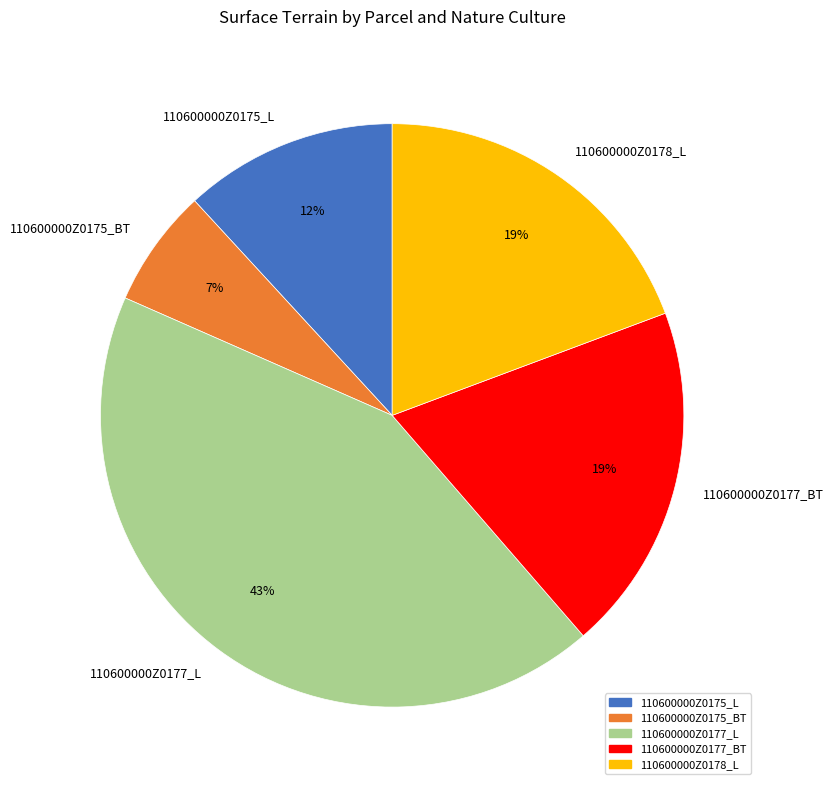

Which category has the smallest portion of the pie?

110600000Z0175_BT